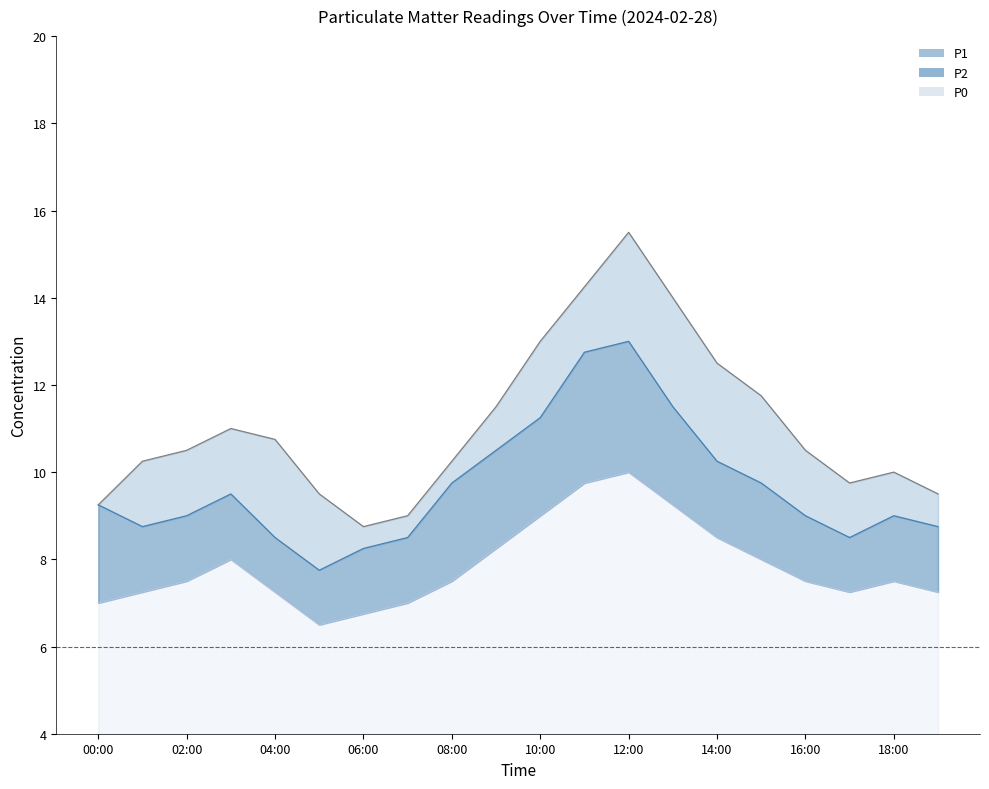

Reading left to right, list all the values displayed in this chart.

P1: 00:00=9.2	01:00=10.2	02:00=10.5	03:00=11.0	04:00=10.8	05:00=9.5	06:00=8.8	07:00=9.0	08:00=10.2	09:00=11.5	10:00=13.0	11:00=14.2	12:00=15.5	13:00=14.0	14:00=12.5	15:00=11.8	16:00=10.5	17:00=9.8	18:00=10.0	19:00=9.5
P2: 00:00=9.2	01:00=8.8	02:00=9.0	03:00=9.5	04:00=8.5	05:00=7.8	06:00=8.2	07:00=8.5	08:00=9.8	09:00=10.5	10:00=11.2	11:00=12.8	12:00=13.0	13:00=11.5	14:00=10.2	15:00=9.8	16:00=9.0	17:00=8.5	18:00=9.0	19:00=8.8
P0: 00:00=7.0	01:00=7.2	02:00=7.5	03:00=8.0	04:00=7.2	05:00=6.5	06:00=6.8	07:00=7.0	08:00=7.5	09:00=8.2	10:00=9.0	11:00=9.8	12:00=10.0	13:00=9.2	14:00=8.5	15:00=8.0	16:00=7.5	17:00=7.2	18:00=7.5	19:00=7.2